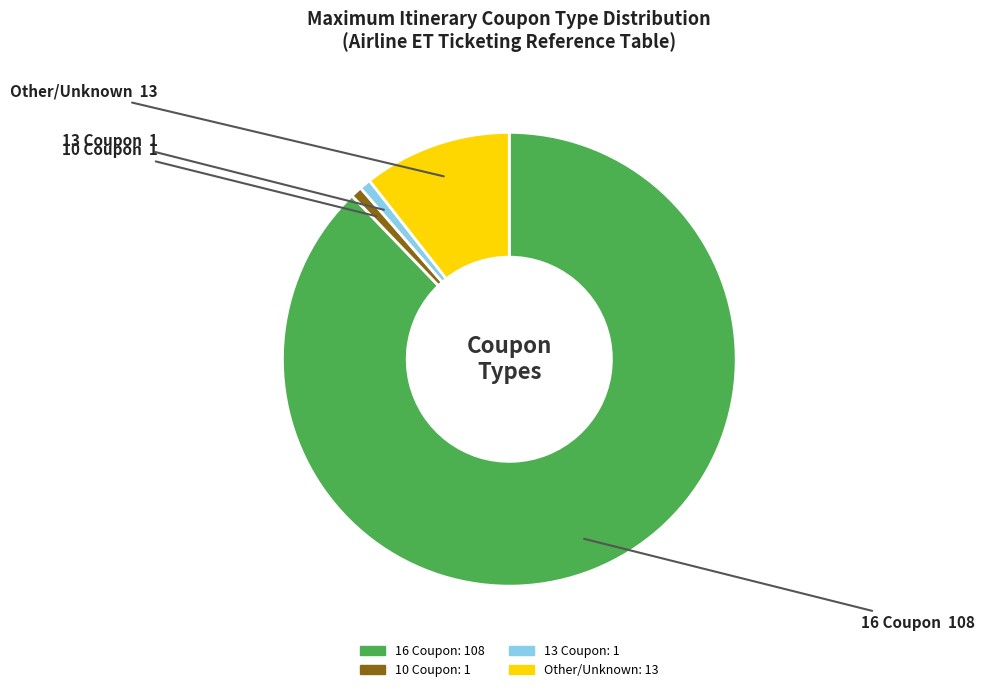

Do 10 Coupon and 16 Coupon together represent more than half of the pie?

Yes